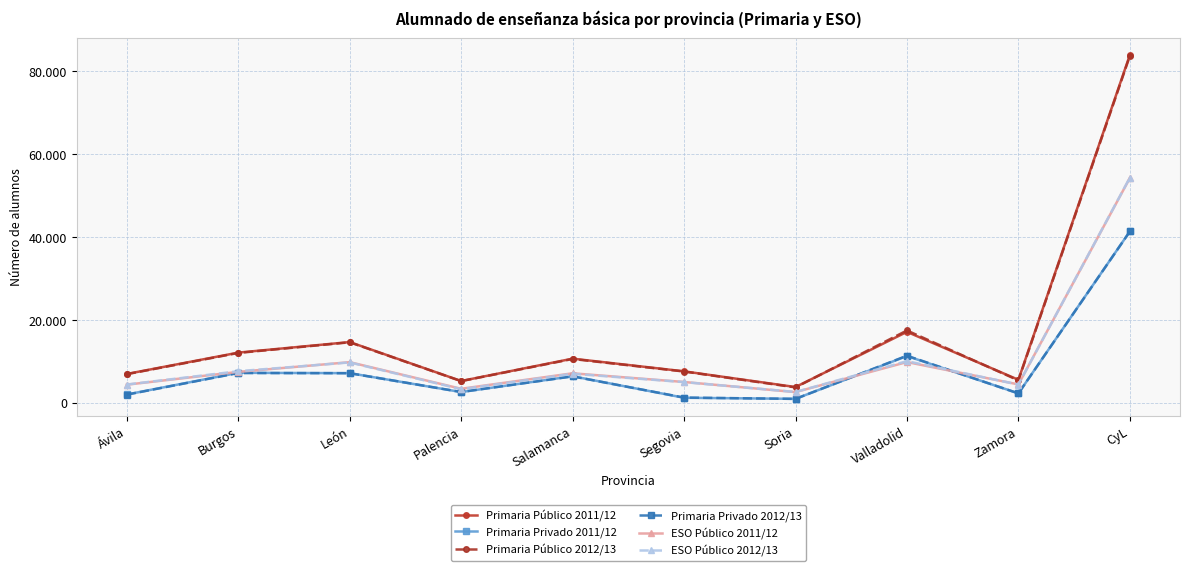

The Primaria Privado 2011/12 series shows 11299 at Valladolid. True or false?

True